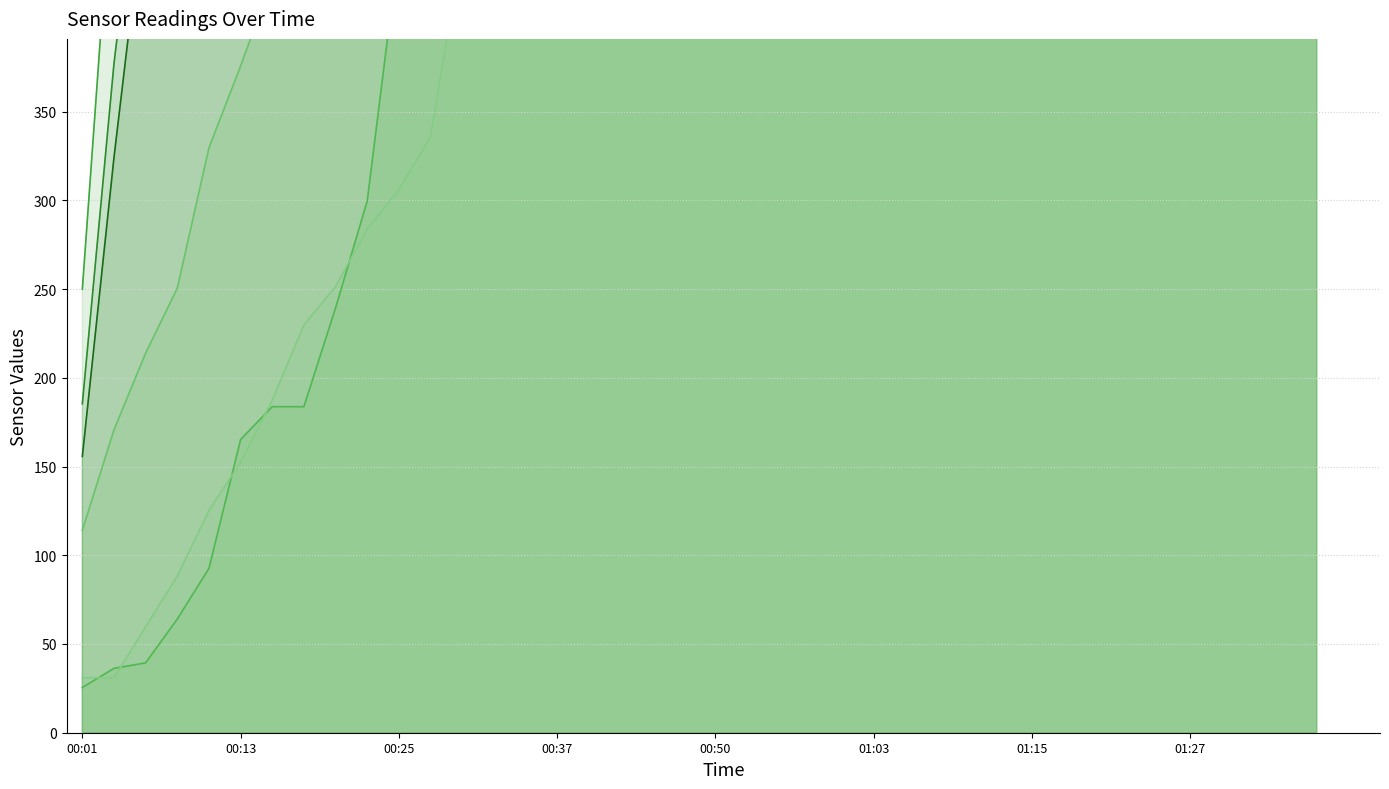

True or false: SDS_P1_line has a value of 7647.2 at 31.

False